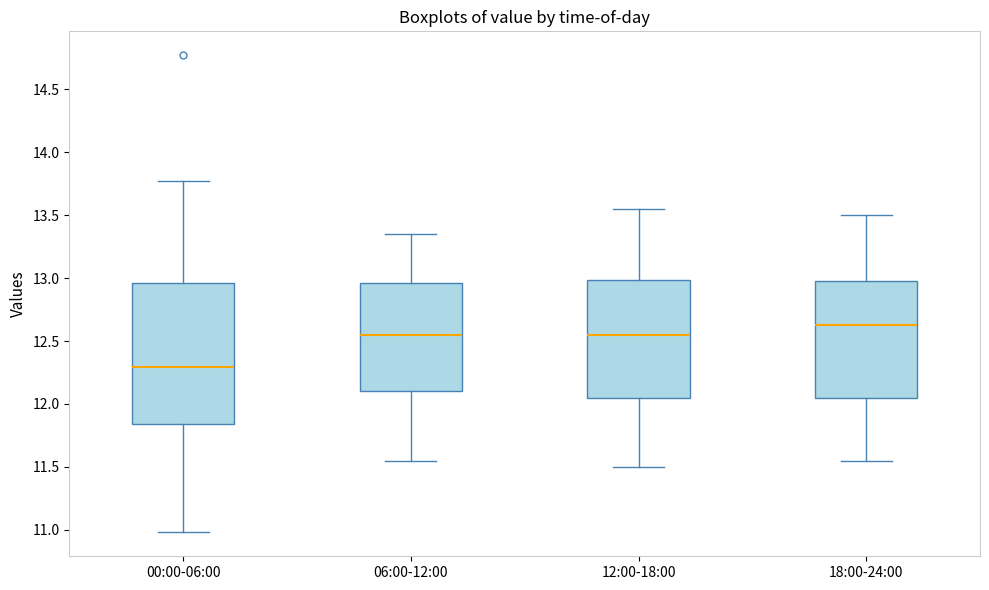

Where is the upper edge of the box for 12:00-18:00 on the y-axis? The values are not printed on the chart, so give them approximately, as read against the axis.

13.00